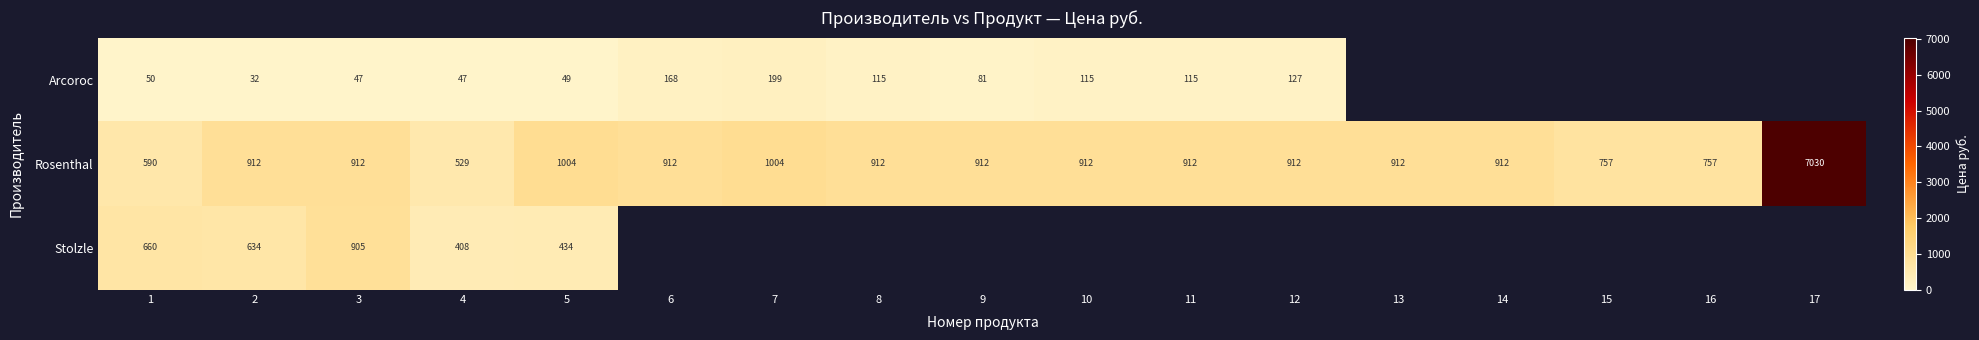

Rank the series at 1 from lowest to highest value.

Arcoroc, Rosenthal, Stolzle